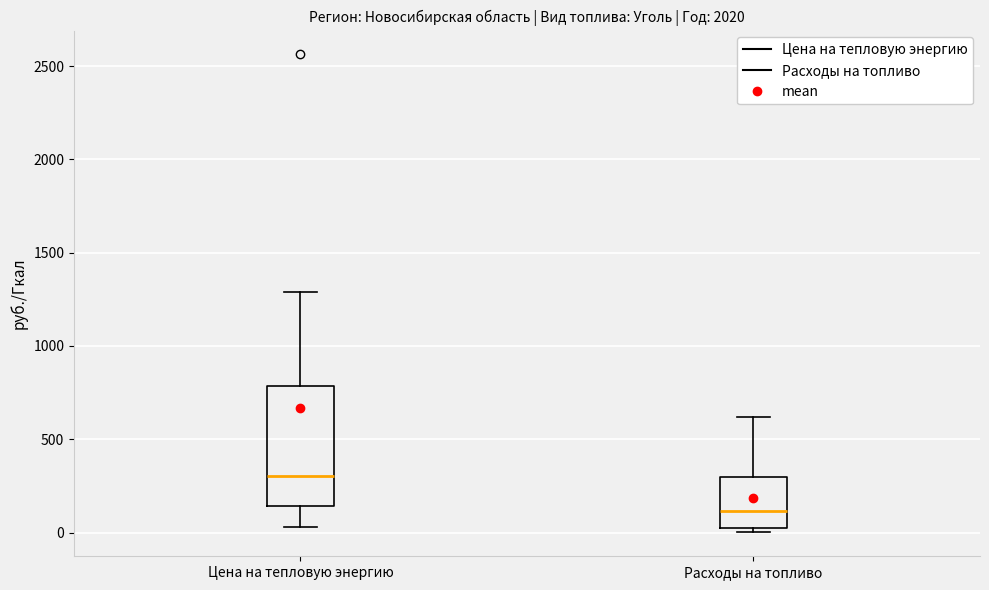

Which box is the tallest, from its lower edge to its upper edge?

Цена на тепловую энергию